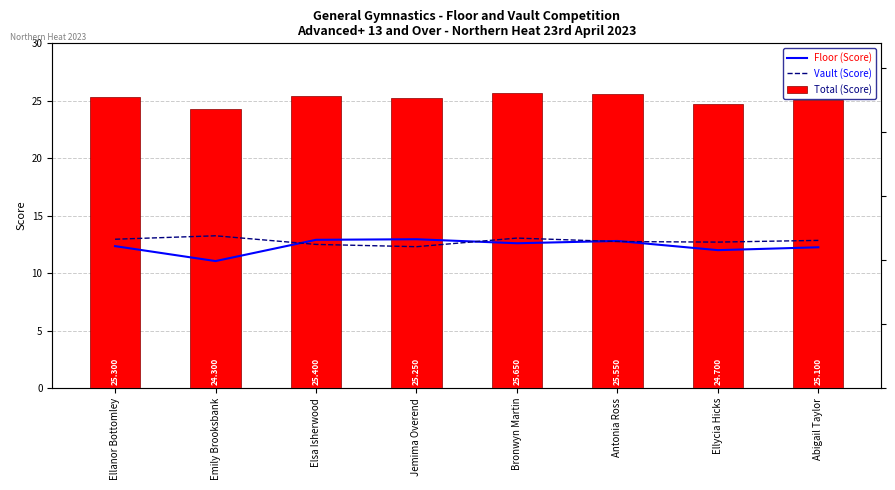

How many bars are there in each group?

3